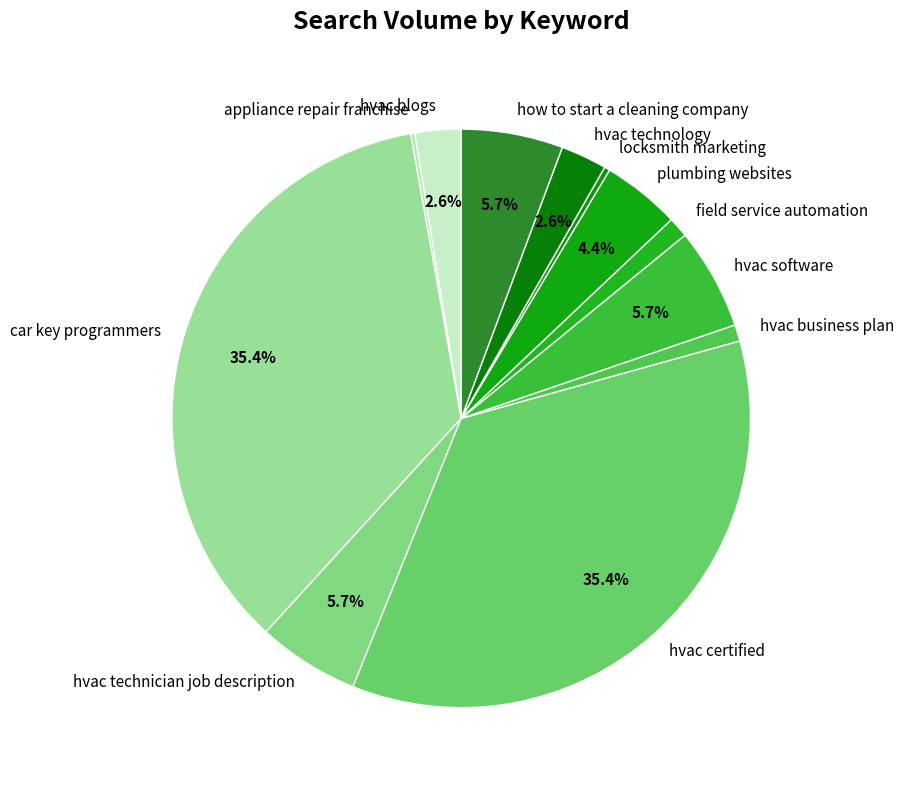

Does any single category account for the majority?

No